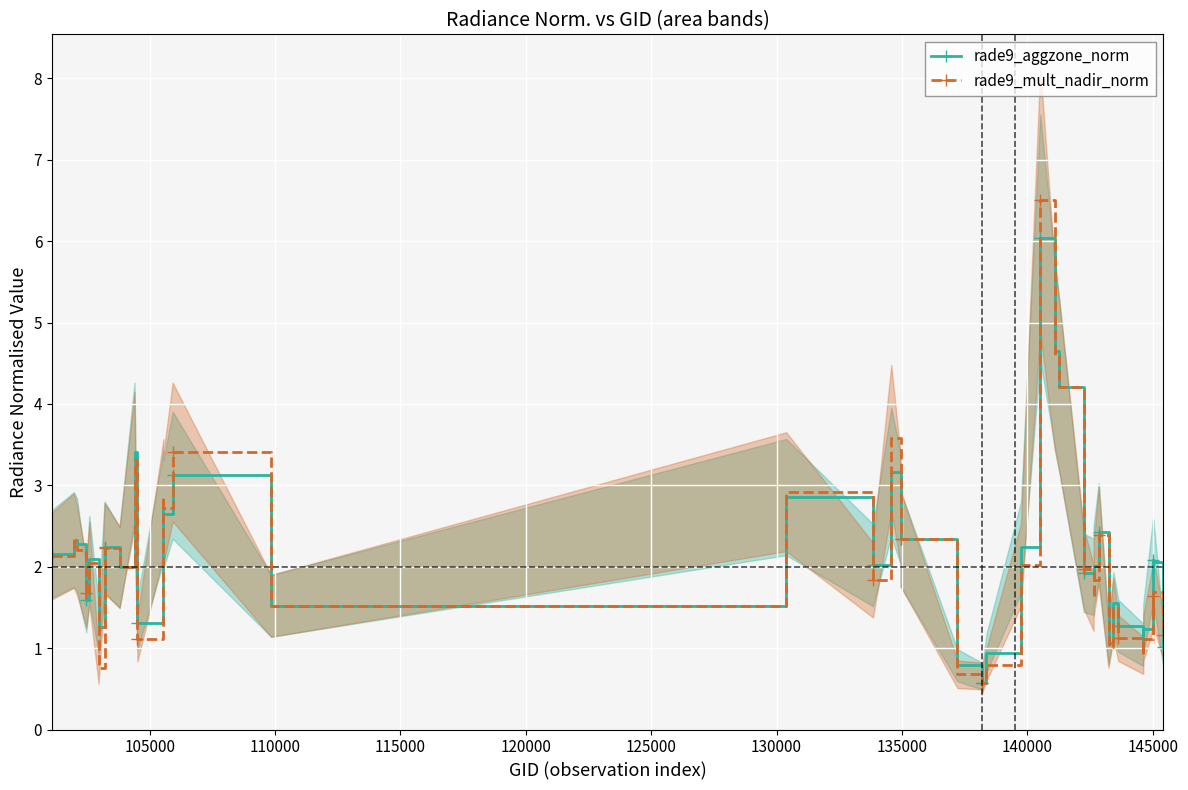

Reading right to left, list all the values displayed in this chart.

rade9_aggzone_norm: 1.0	2.1	1.9	2.1	1.2	1.0	1.3	1.5	1.1	2.4	2.0	1.9	1.9	4.2	4.7	6.0	2.2	0.9	0.6	0.7	0.8	2.3	2.7	3.2	2.0	2.9	1.5	3.1	2.6	2.7	1.3	3.4	2.0	2.2	1.3	2.1	1.6	2.3	2.3	2.2
rade9_mult_nadir_norm: 1.2	1.7	1.4	1.6	1.1	0.9	1.1	1.5	1.0	2.4	1.8	1.6	2.0	4.2	4.6	6.5	2.0	0.8	0.6	0.7	0.7	2.3	2.7	3.6	1.8	2.9	1.5	3.4	2.7	2.9	1.1	3.3	2.0	2.2	0.8	2.0	1.7	2.2	2.3	2.1